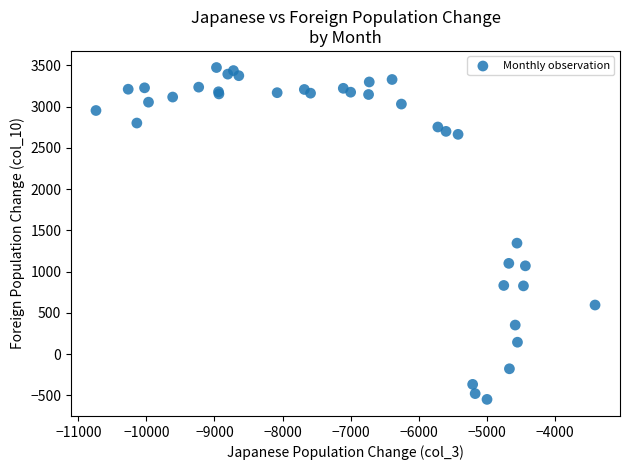

What Y value in the scatter plot is closest to 1463?

1346